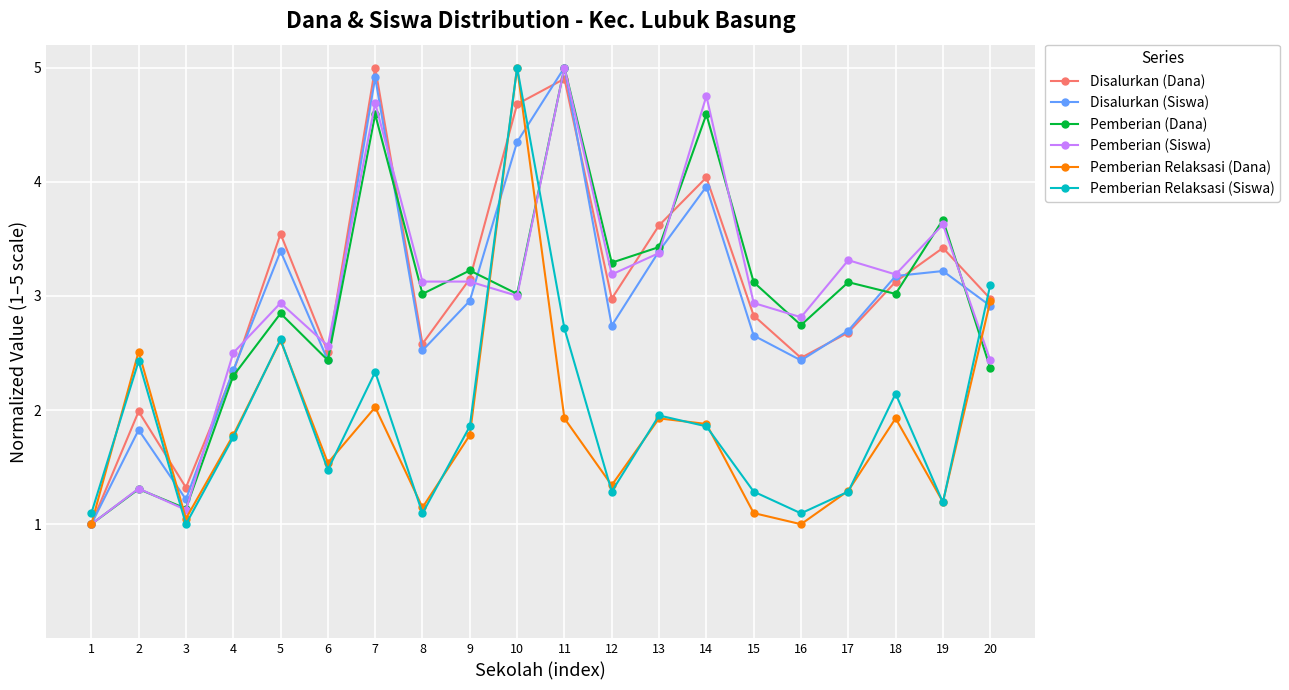

Is it true that Disalurkan (Siswa) equals 1.0 at 1?

True